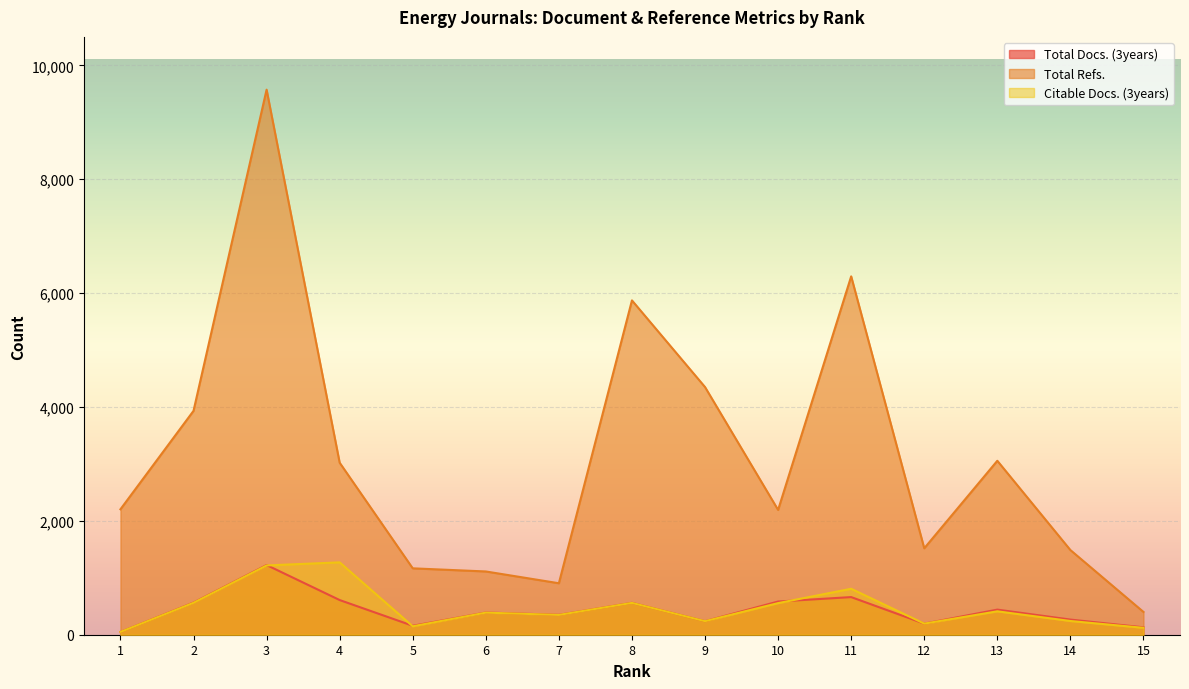

Is it true that Total Refs. equals 2192 at 10?

True